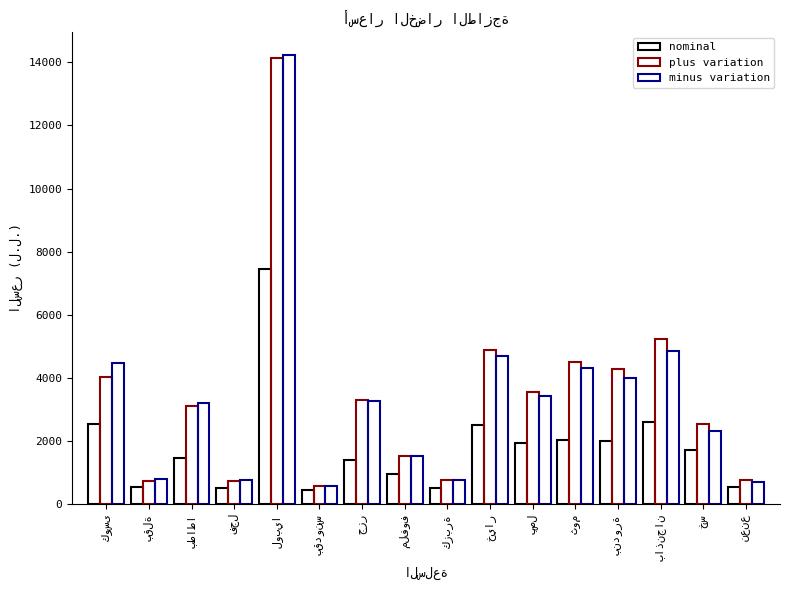

How many series are shown in this chart?

3